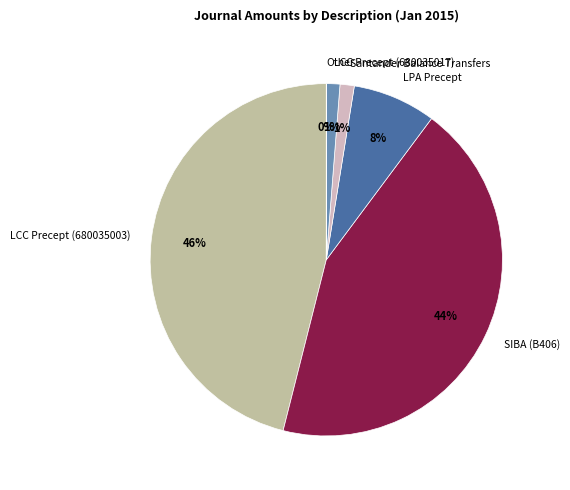

Which slice is the largest?

LCC Precept (680035003)